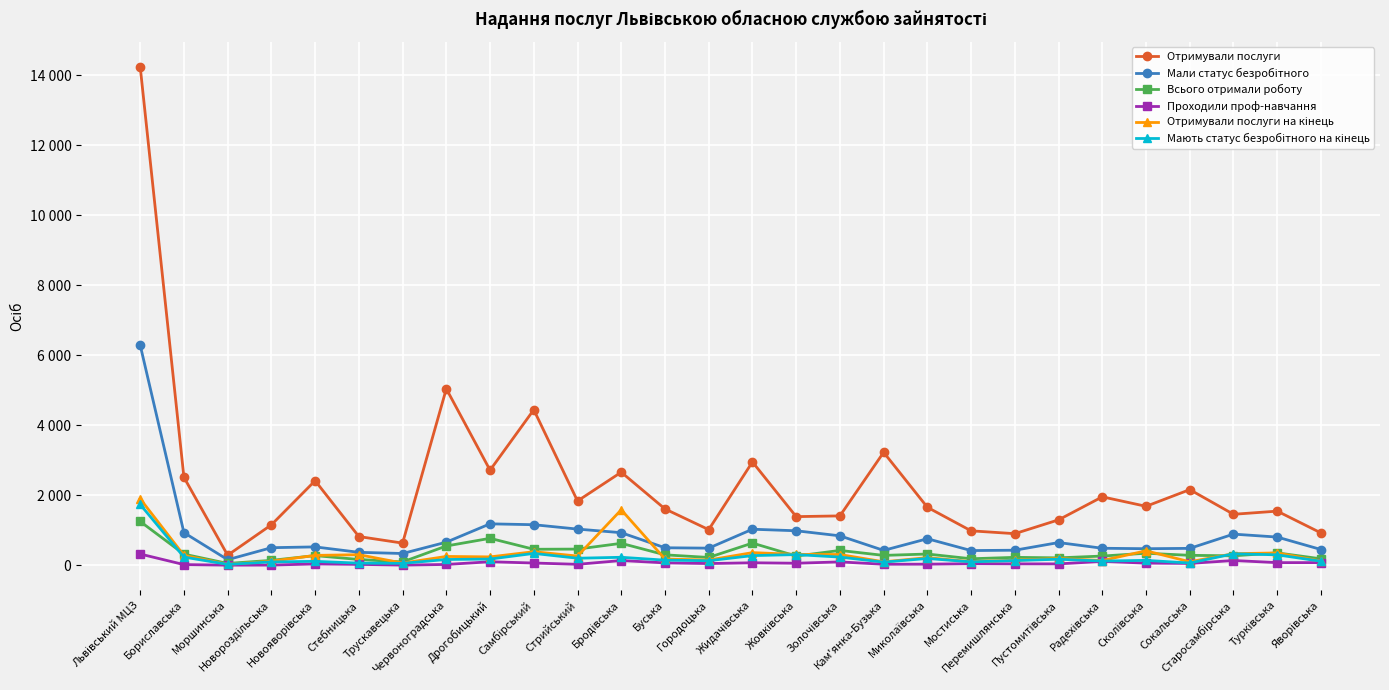

Reading left to right, extract all data points from this chart.

Отримували послуги: Львівський МЦЗ=14248	Бориславська=2514	Моршинська=286	Новороздільська=1155	Новояворівська=2416	Стебницька=820	Трускавецька=632	Червоноградська=5043	Дрогобицький=2716	Самбірський=4444	Стрийський=1836	Бродівська=2659	Буська=1609	Городоцька=1017	Жидачівська=2952	Жовківська=1389	Золочівська=1410	Кам'янка-Бузька=3227	Миколаївська=1656	Мостиська=983	Перемишлянська=902	Пустомитівська=1297	Радехівська=1955	Сколівська=1684	Сокальська=2161	Старосамбірська=1456	Турківська=1546	Яворівська=923
Мали статус безробітного: Львівський МЦЗ=6292	Бориславська=932	Моршинська=158	Новороздільська=501	Новояворівська=524	Стебницька=369	Трускавецька=335	Червоноградська=659	Дрогобицький=1183	Самбірський=1158	Стрийський=1033	Бродівська=930	Буська=499	Городоцька=488	Жидачівська=1029	Жовківська=985	Золочівська=840	Кам'янка-Бузька=424	Миколаївська=757	Мостиська=419	Перемишлянська=429	Пустомитівська=648	Радехівська=485	Сколівська=472	Сокальська=482	Старосамбірська=889	Турківська=805	Яворівська=449
Всього отримали роботу: Львівський МЦЗ=1251	Бориславська=317	Моршинська=51	Новороздільська=139	Новояворівська=275	Стебницька=164	Трускавецька=94	Червоноградська=550	Дрогобицький=769	Самбірський=456	Стрийський=461	Бродівська=626	Буська=297	Городоцька=222	Жидачівська=633	Жовківська=262	Золочівська=423	Кам'янка-Бузька=281	Миколаївська=320	Мостиська=185	Перемишлянська=225	Пустомитівська=211	Радехівська=262	Сколівська=343	Сокальська=283	Старосамбірська=269	Турківська=353	Яворівська=183
Проходили проф-навчання: Львівський МЦЗ=320	Бориславська=18	Моршинська=2	Новороздільська=4	Новояворівська=37	Стебницька=24	Трускавецька=3	Червоноградська=22	Дрогобицький=99	Самбірський=63	Стрийський=26	Бродівська=134	Буська=67	Городоцька=48	Жидачівська=70	Жовківська=57	Золочівська=95	Кам'янка-Бузька=28	Миколаївська=30	Мостиська=44	Перемишлянська=39	Пустомитівська=38	Радехівська=109	Сколівська=60	Сокальська=52	Старосамбірська=135	Турківська=74	Яворівська=75
Отримували послуги на кінець: Львівський МЦЗ=1898	Бориславська=281	Моршинська=26	Новороздільська=115	Новояворівська=281	Стебницька=301	Трускавецька=62	Червоноградська=251	Дрогобицький=238	Самбірський=386	Стрийський=262	Бродівська=1585	Буська=178	Городоцька=148	Жидачівська=360	Жовківська=310	Золочівська=306	Кам'янка-Бузька=97	Миколаївська=217	Мостиська=101	Перемишлянська=142	Пустомитівська=193	Радехівська=134	Сколівська=412	Сокальська=99	Старосамбірська=330	Турківська=351	Яворівська=119
Мають статус безробітного на кінець: Львівський МЦЗ=1737	Бориславська=233	Моршинська=25	Новороздільська=95	Новояворівська=111	Стебницька=60	Трускавецька=54	Червоноградська=164	Дрогобицький=177	Самбірський=338	Стрийський=200	Бродівська=227	Буська=145	Городоцька=129	Жидачівська=275	Жовківська=304	Золочівська=233	Кам'янка-Бузька=89	Миколаївська=193	Мостиська=96	Перемишлянська=133	Пустомитівська=172	Радехівська=119	Сколівська=139	Сокальська=63	Старосамбірська=328	Турківська=297	Яворівська=114